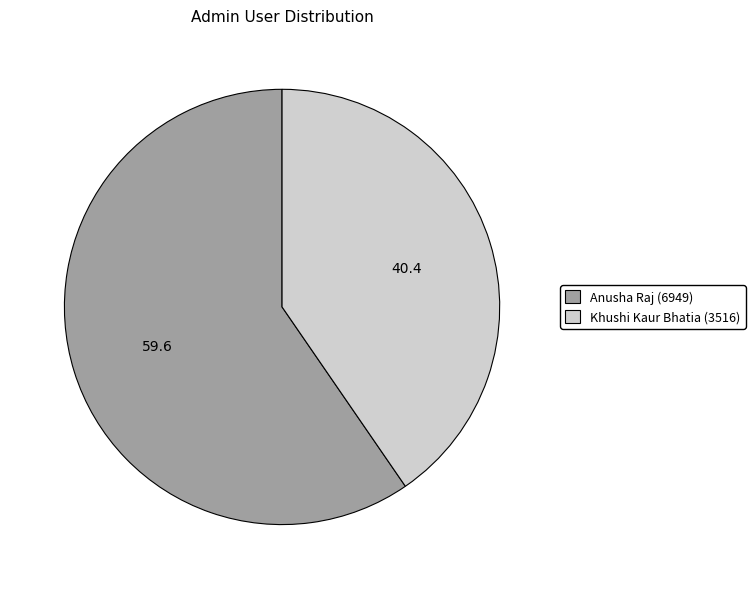

Is there any slice that represents more than half of the pie?

Yes